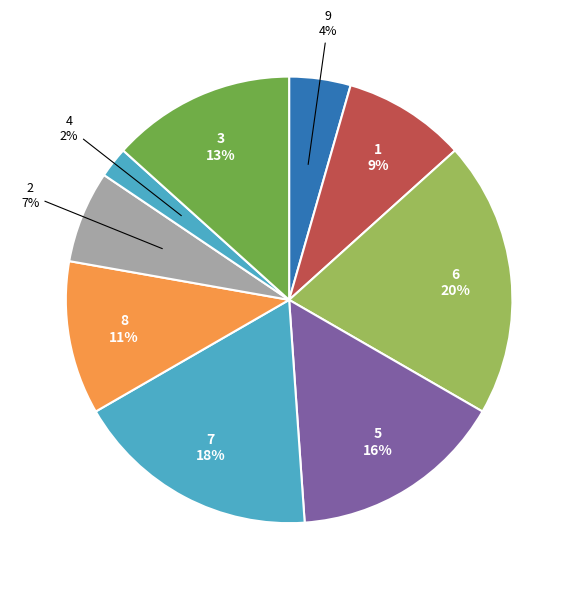

Count the number of slices in the pie.

9